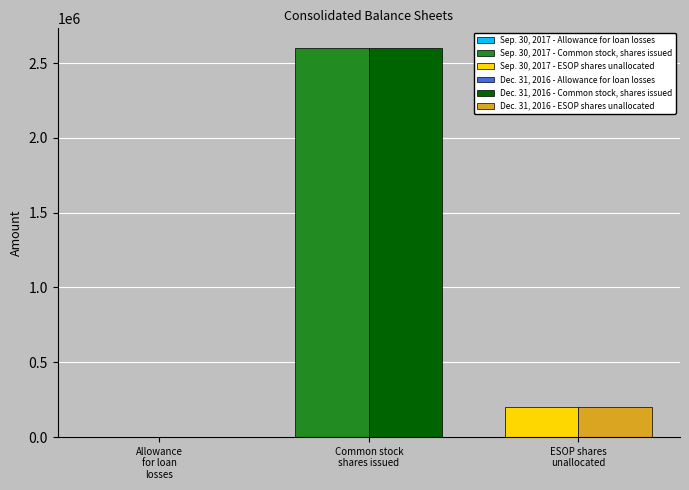

At how many categories does at least one series exceed 1135602?

1